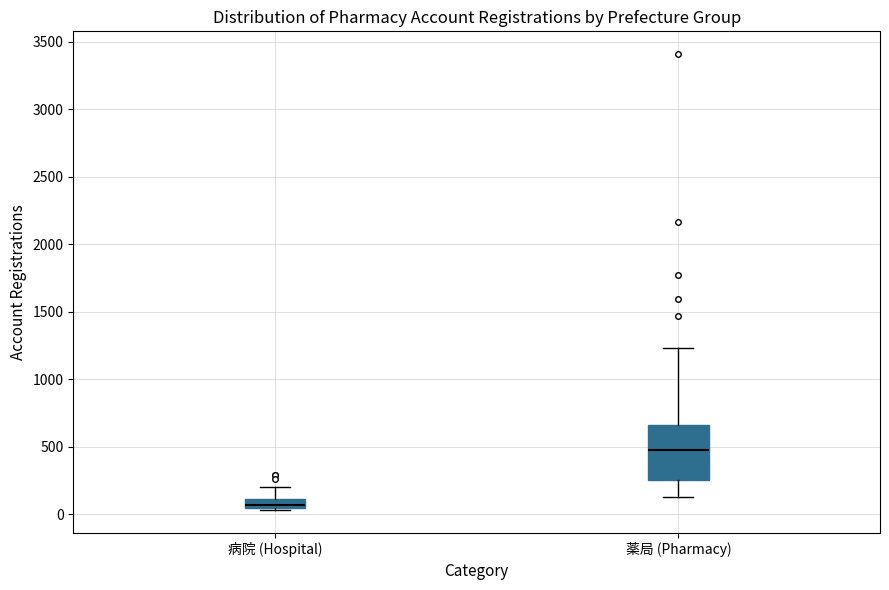

Which box has the highest median line?

薬局 (Pharmacy)